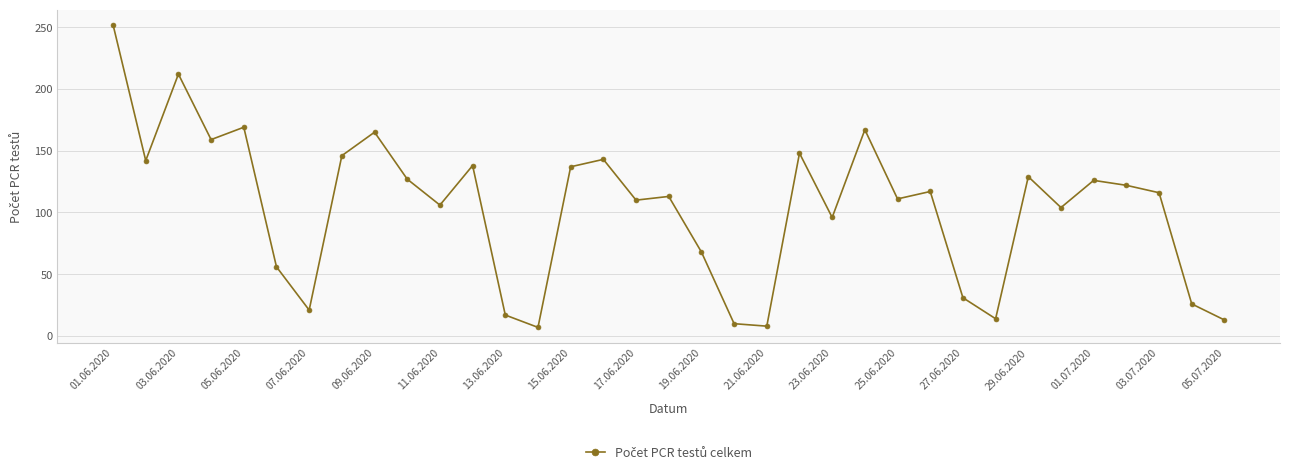

What is the sum of all values?

3626